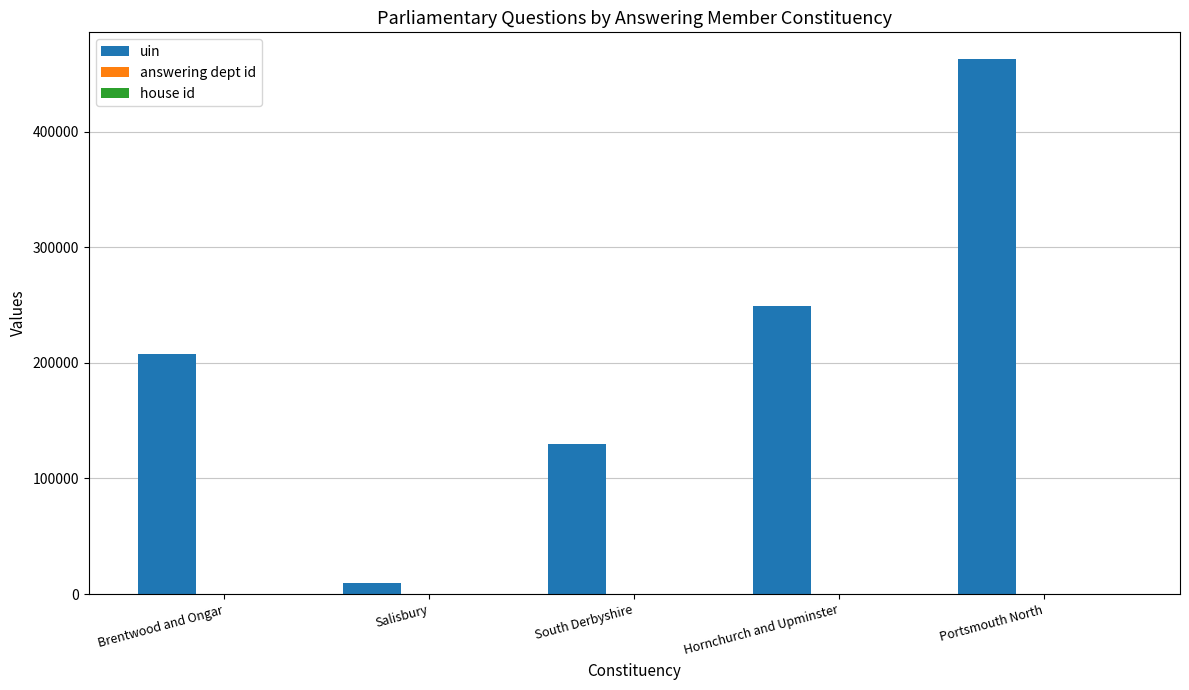

Which series has the largest total across all categories?

uin